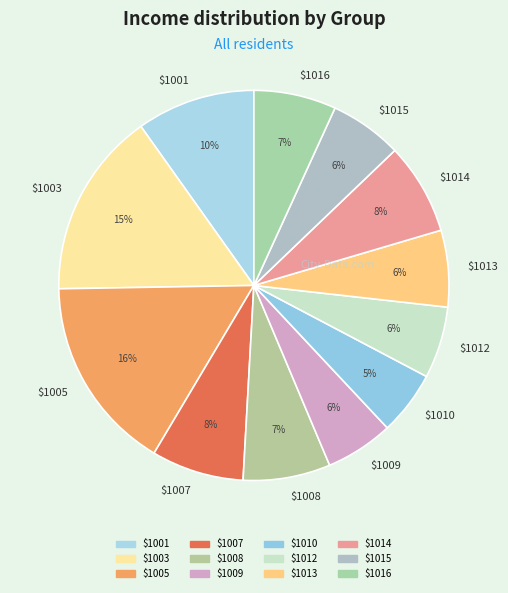

How many segments does this pie chart have?

12